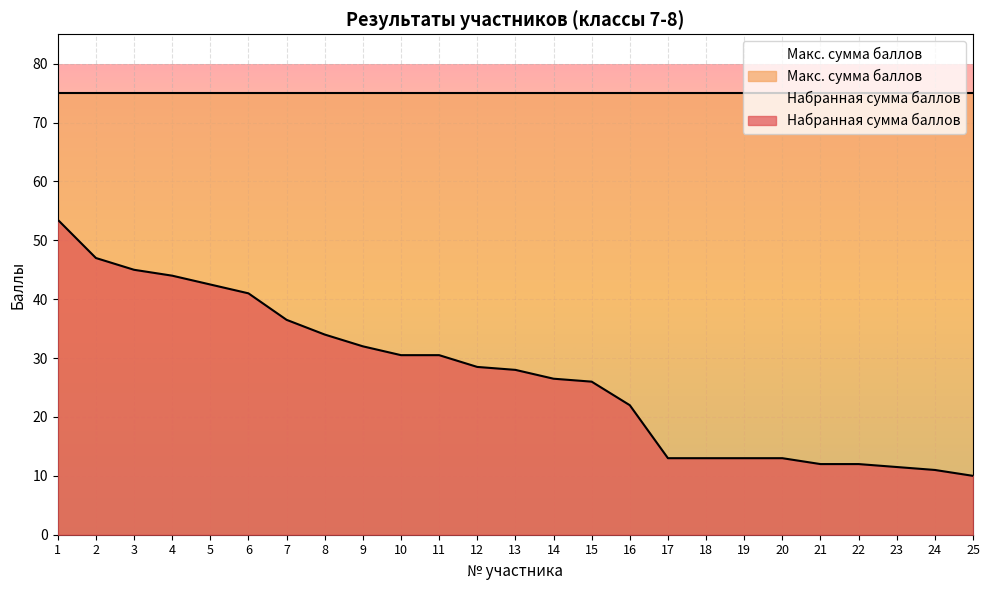

What is the change in value from 11 to 25?

-20.5